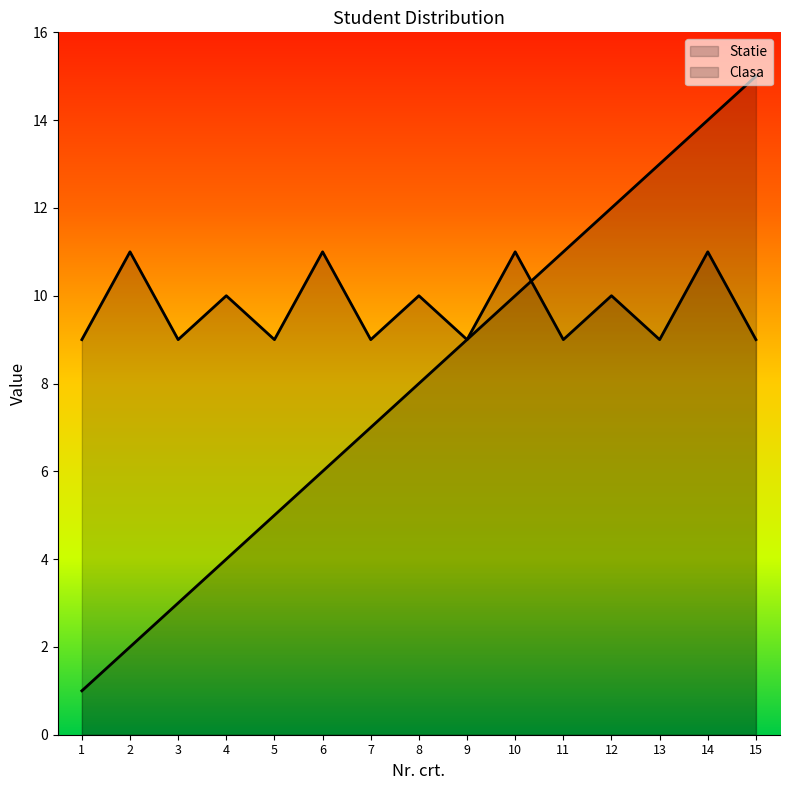

How many intersections are there between Clasa and Statie?

1